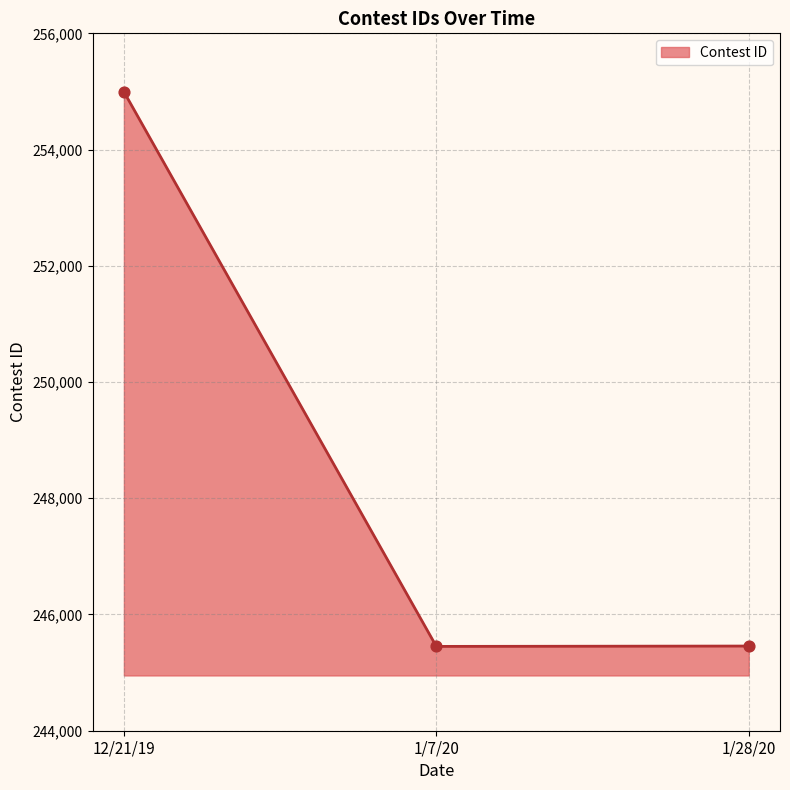

What is the change in value from 12/21/19 to 1/7/20?

-9544